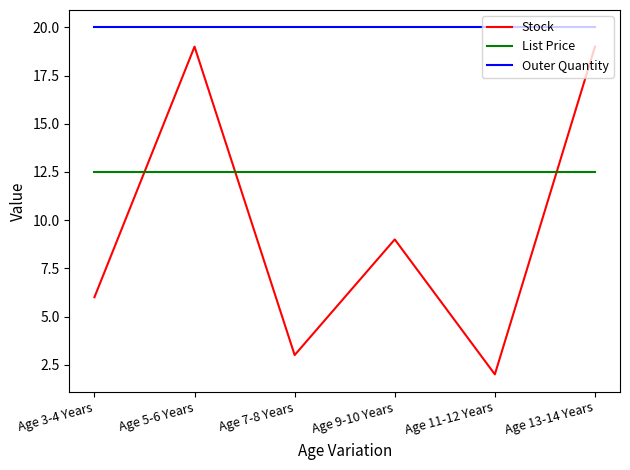

At Age 3-4 Years, list the series in order from largest to smallest.

Outer Quantity, List Price, Stock